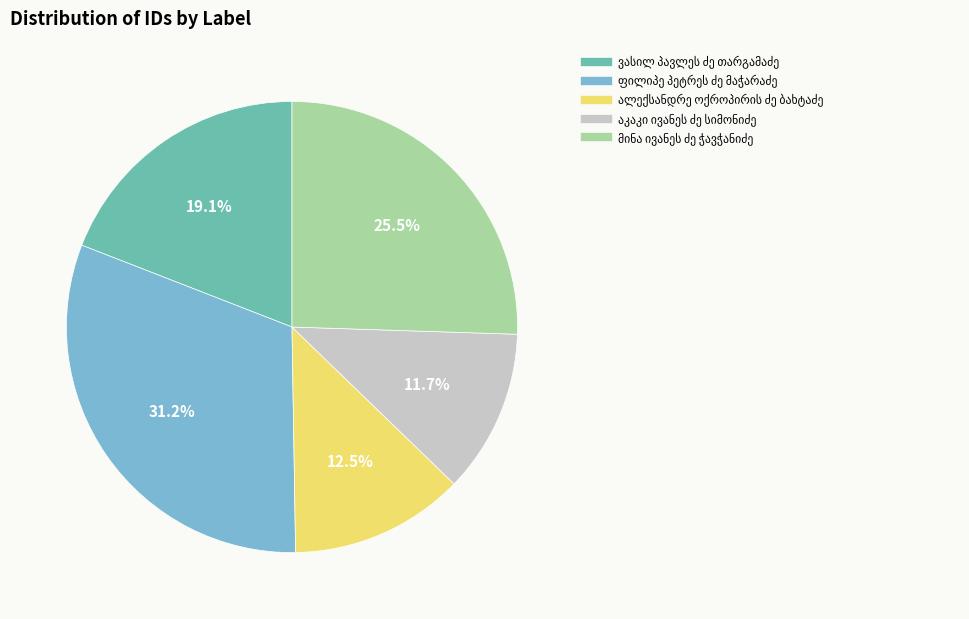

How many segments does this pie chart have?

5